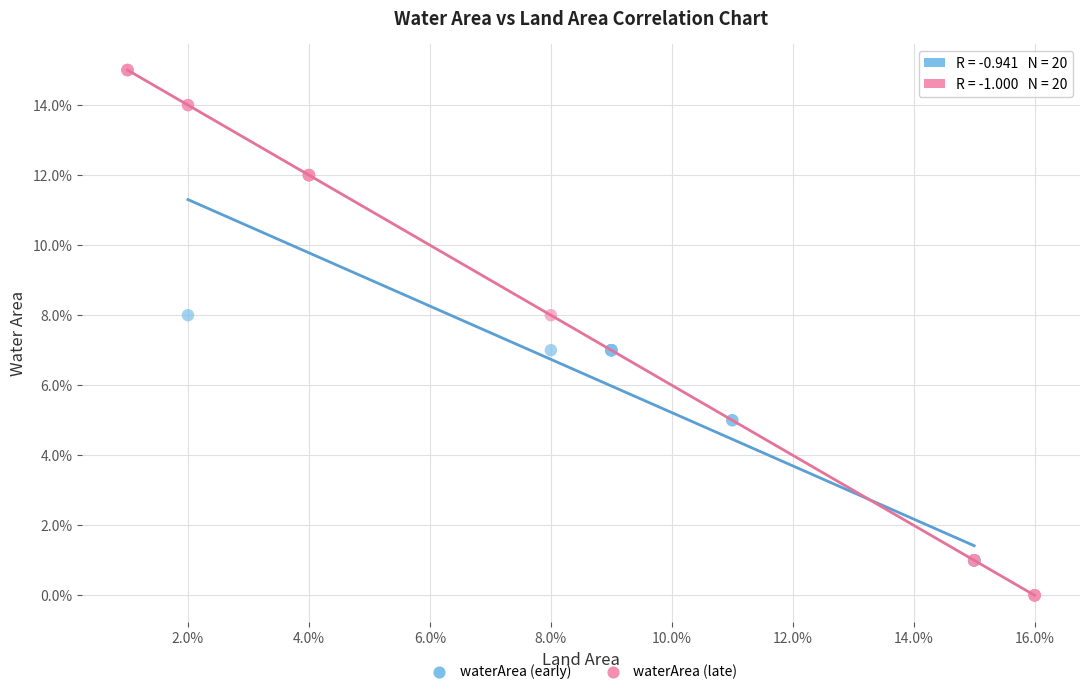

What are all the series names shown in the legend?

waterArea (early), waterArea (late)